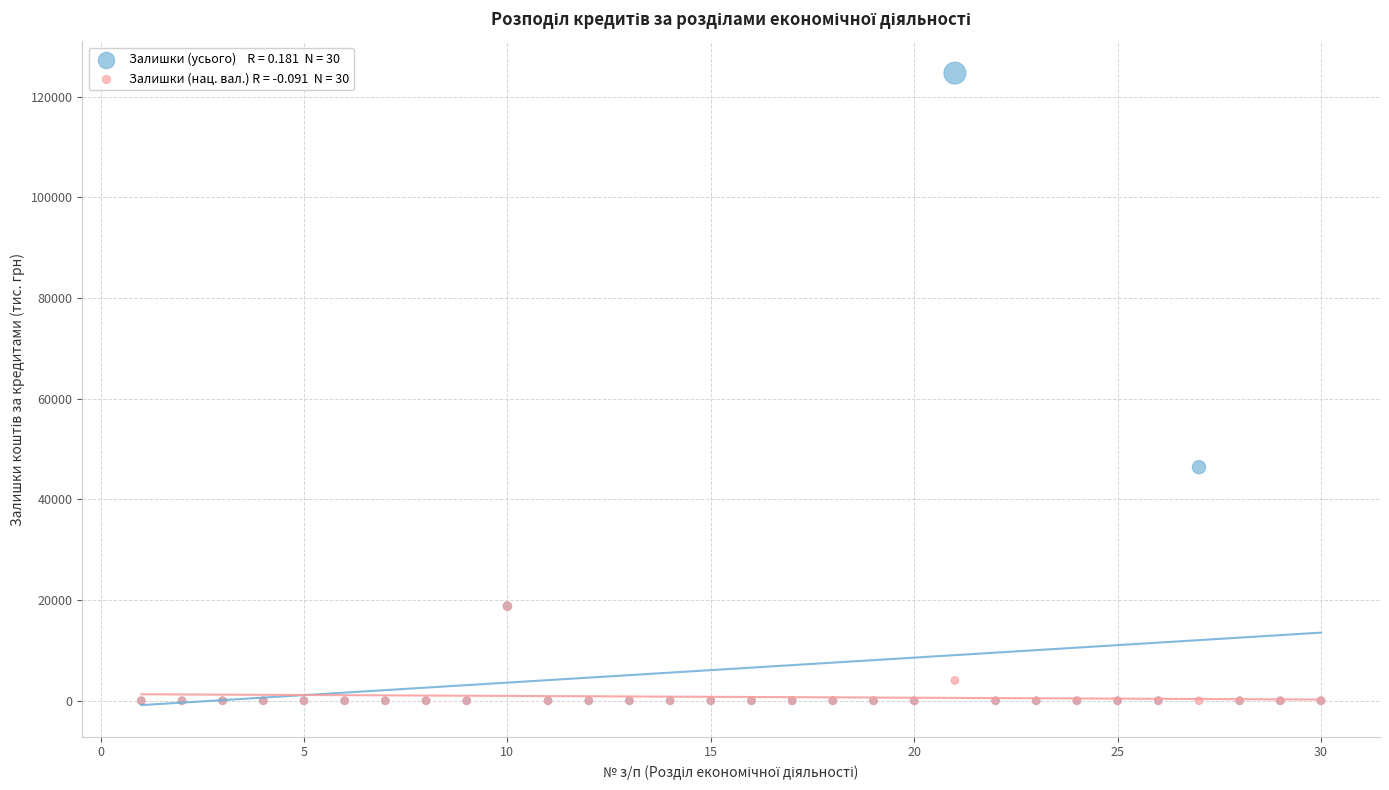

Across all series, what Y value is closest to 62338?

46397.0